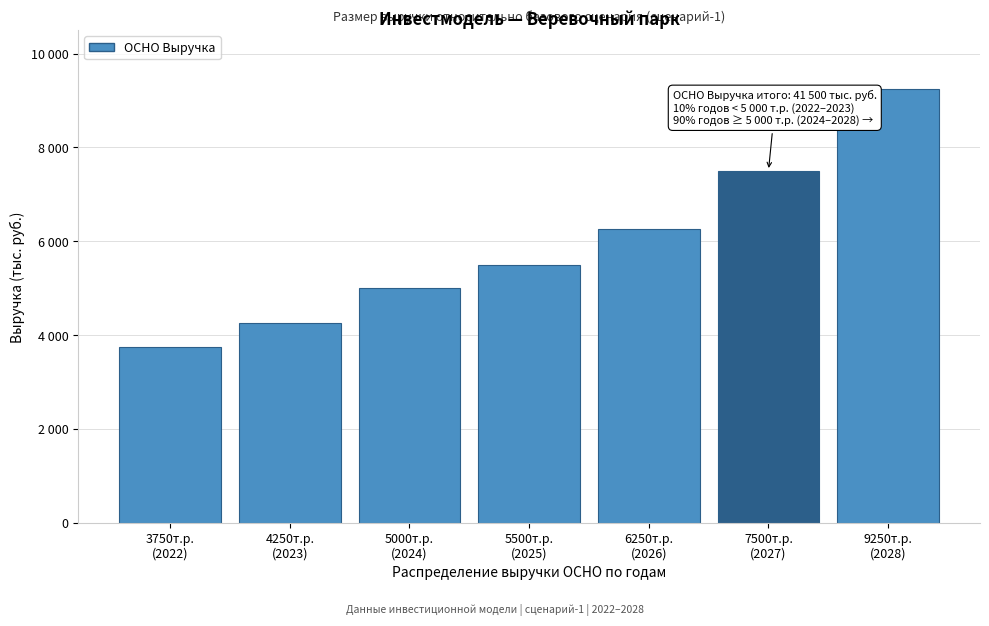

Are the bars horizontal?

No